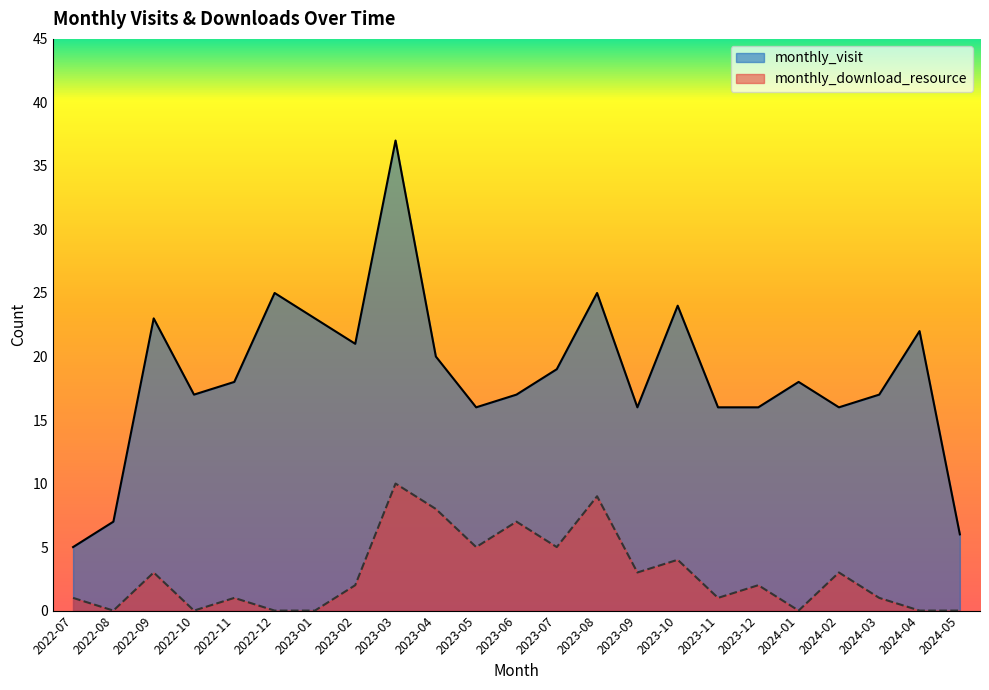

Which category has the highest value in the monthly_visit series?

2023-03